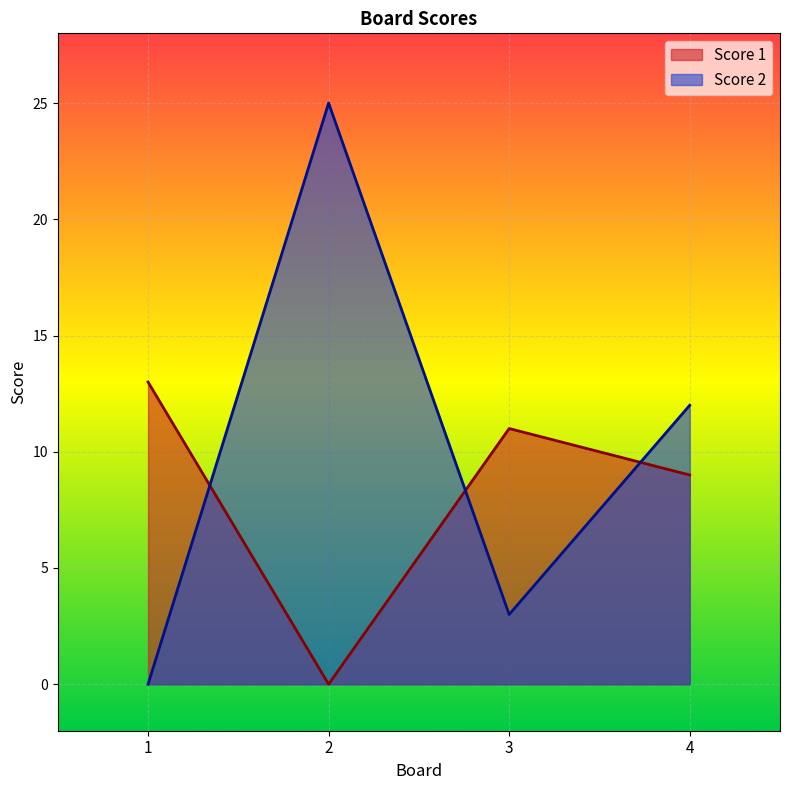

Where is Score 1 nearest to the value 6?

4